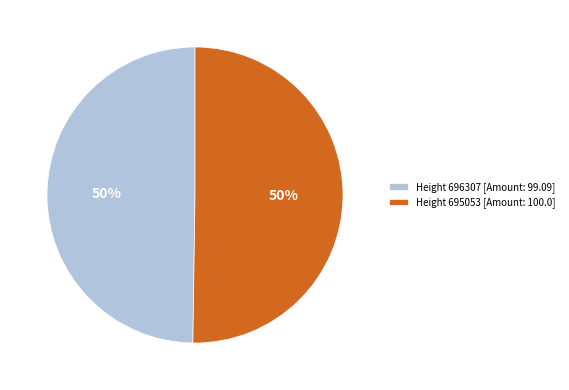

Approximately how many times larger is the value at Height 696307 [Amount: 99.09] compared to Height 695053 [Amount: 100.0]?

1.0